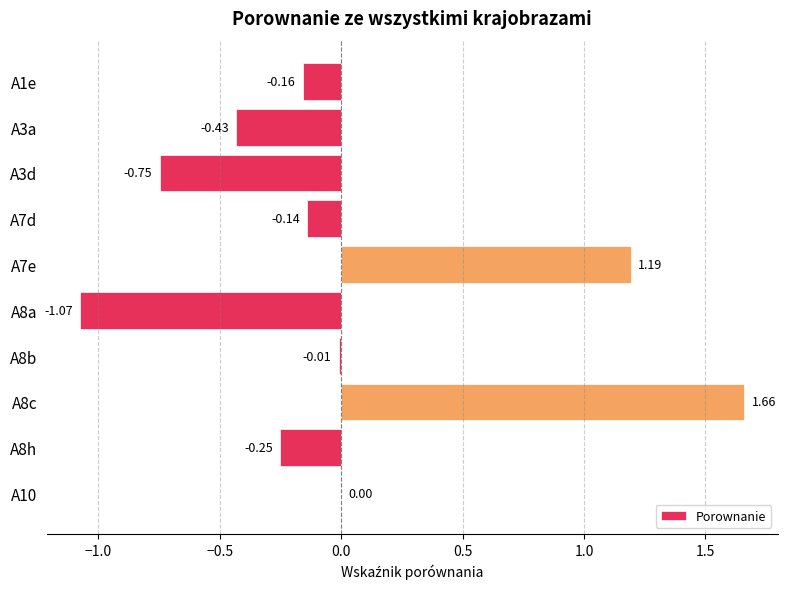

Which has a higher value, A8a or A3a?

A3a